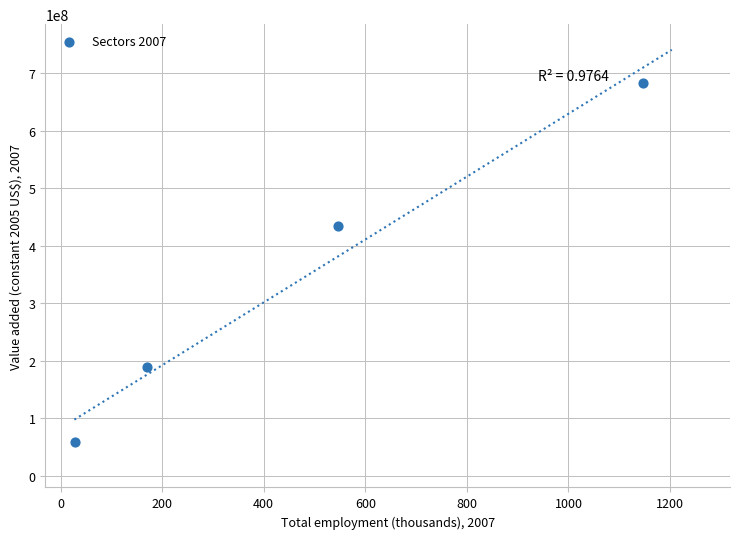

What Y value in the scatter plot is closest to 370725467?

435127681.3